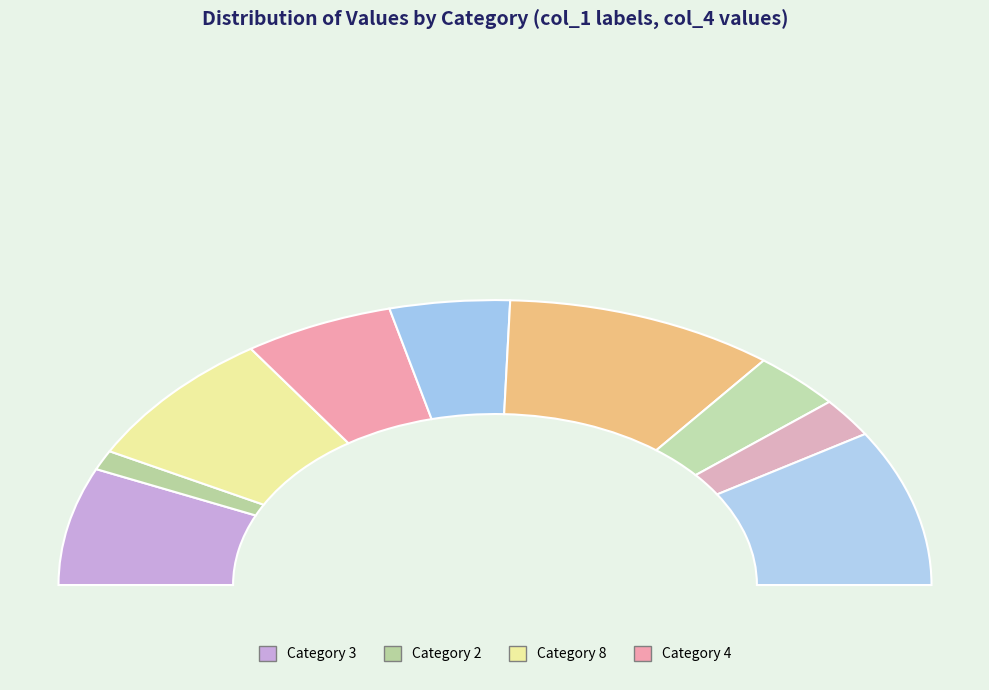

Is it true that 1 is 4% of the pie?

True